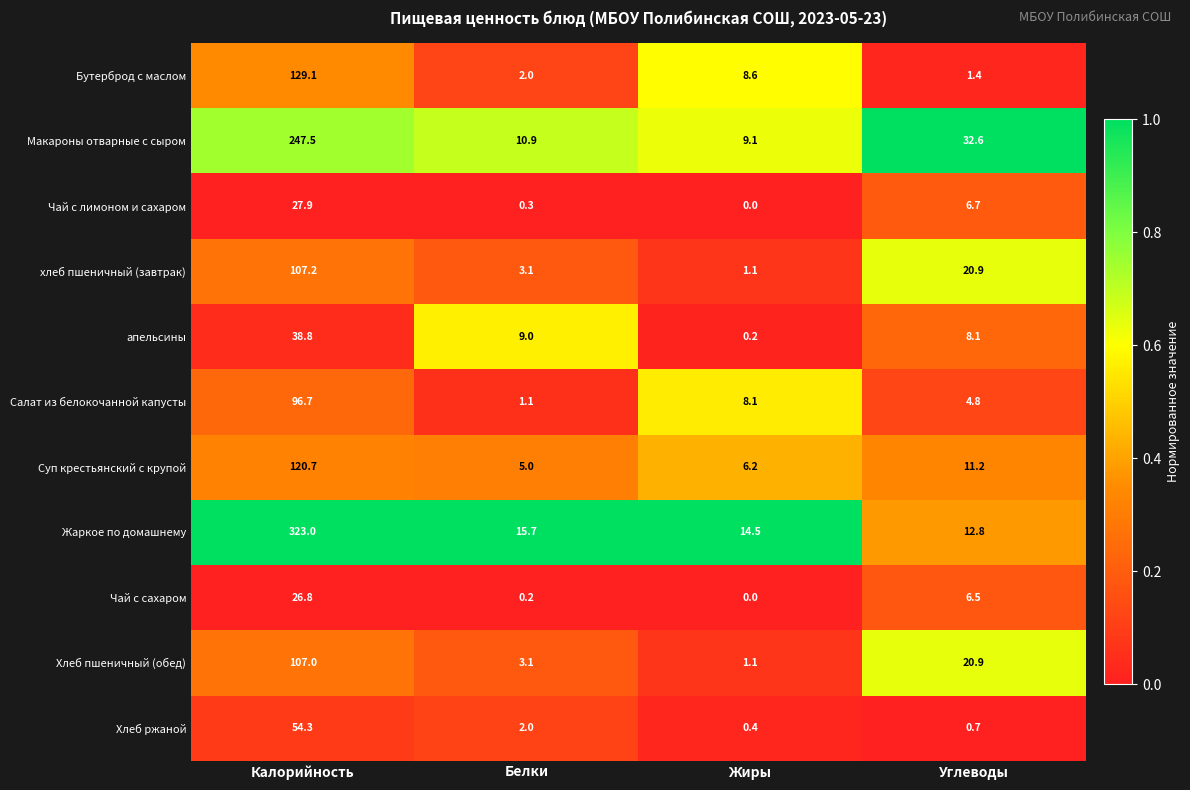

What is the total value across all series at Углеводы?

126.6